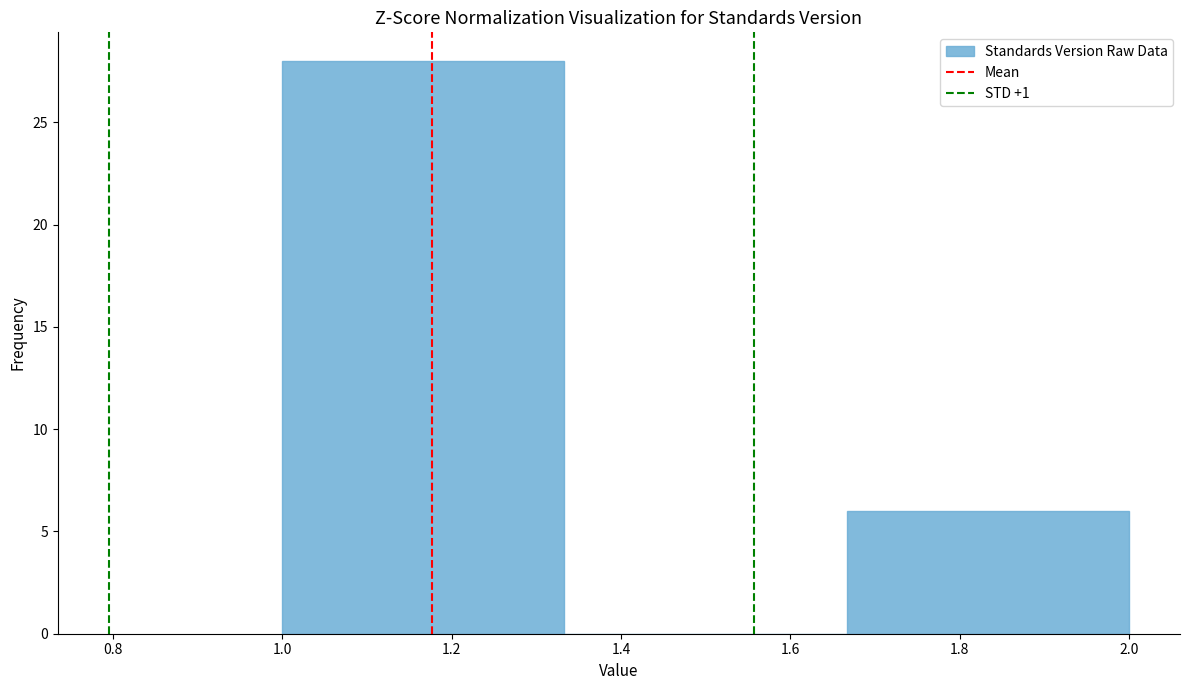

Which range on the x-axis has the tallest bar?

1.00 to 1.34